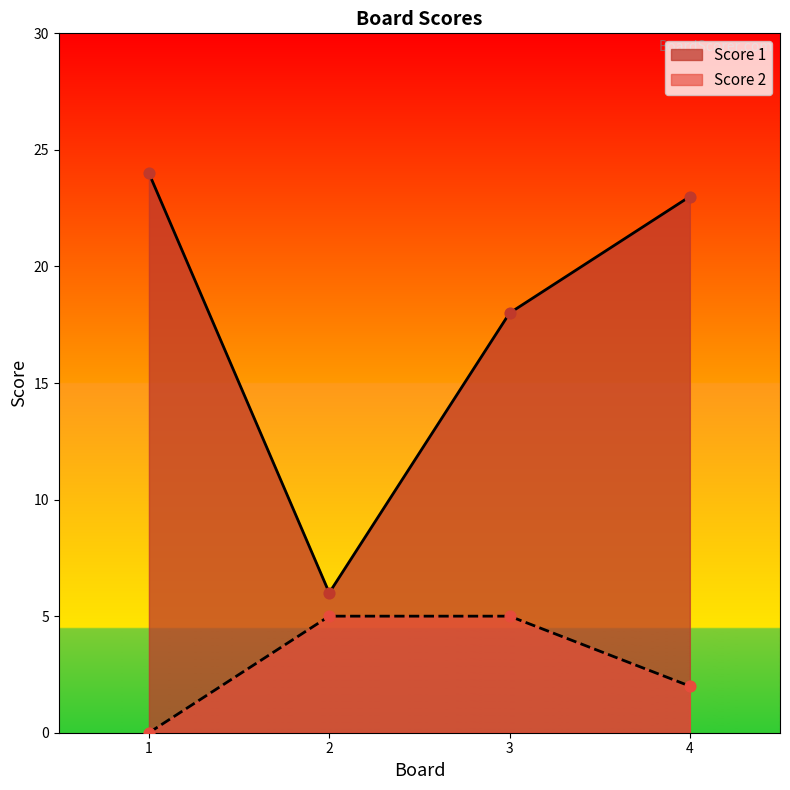

What is the total value across all series at 4?

25